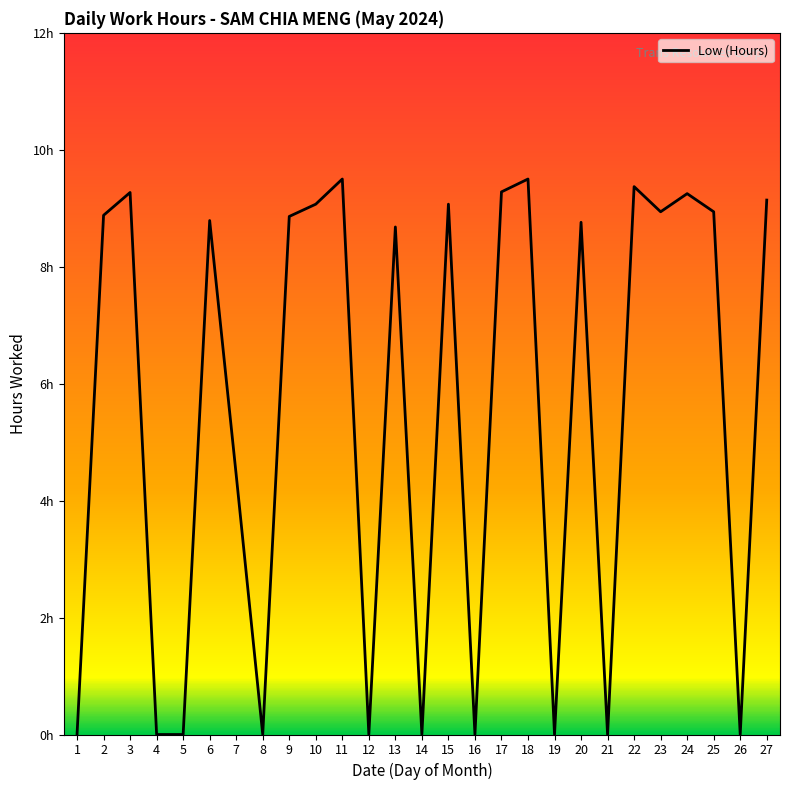

Does the chart have visible grid lines?

No